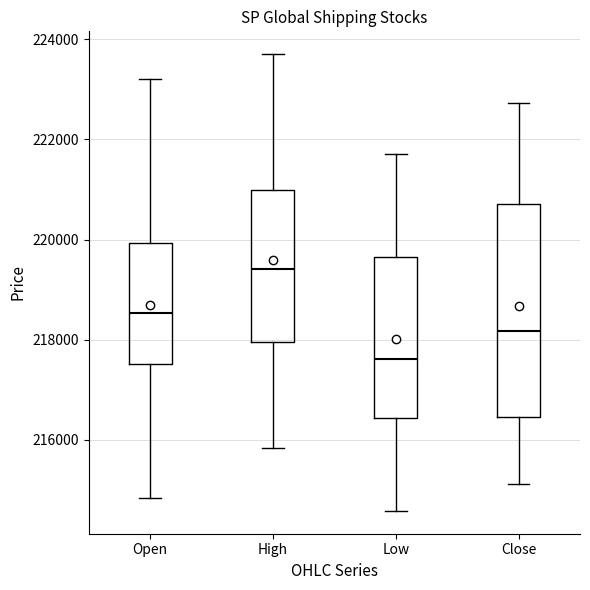

Reading left to right, read every box against the y-axis: the position of its median line, the range the box covers, and the ends of its whiskers. The values are not printed on the chart, so give them approximately, as read against the axis.

Open: median 218600, box 217600 to 220000, whiskers 214800 to 223200
High: median 219400, box 218000 to 221000, whiskers 215800 to 223800
Low: median 217600, box 216400 to 219600, whiskers 214600 to 221800
Close: median 218200, box 216400 to 220800, whiskers 215200 to 222800